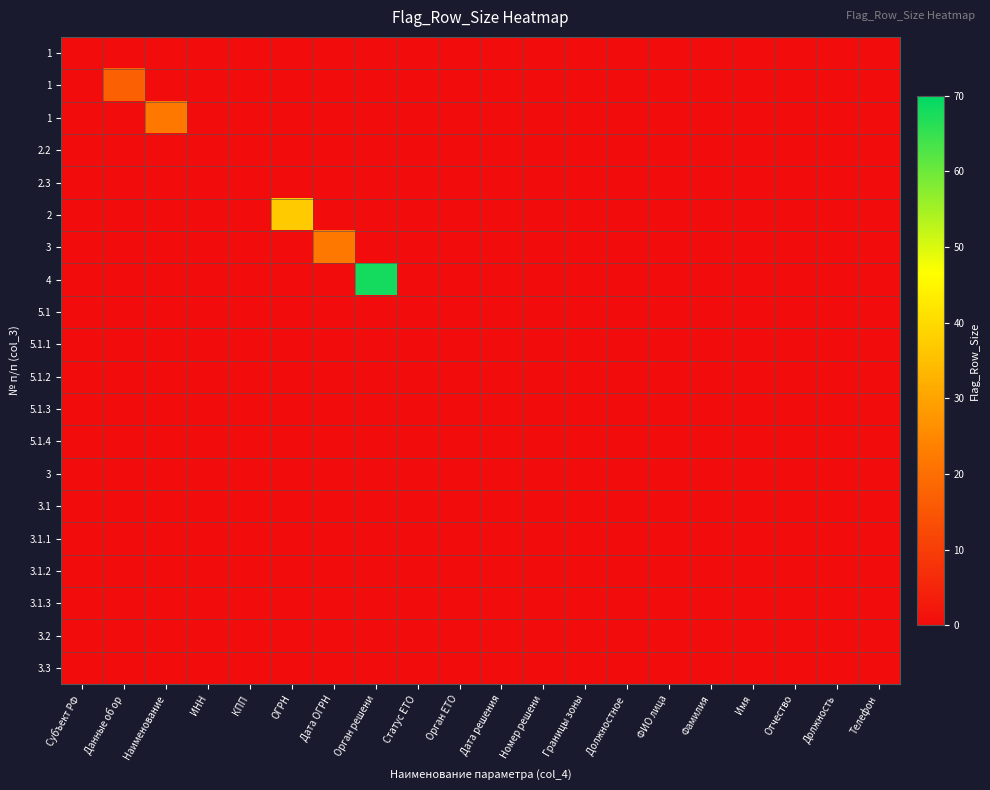

At how many categories does at least one series exceed 7?

5